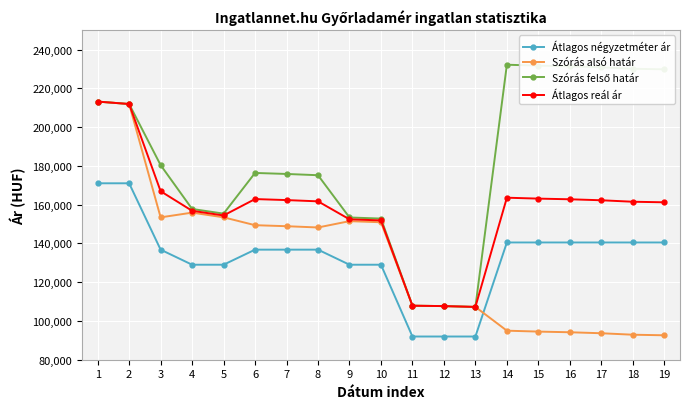

The value of Szórás alsó határ at 9 is 151494. True or false?

True